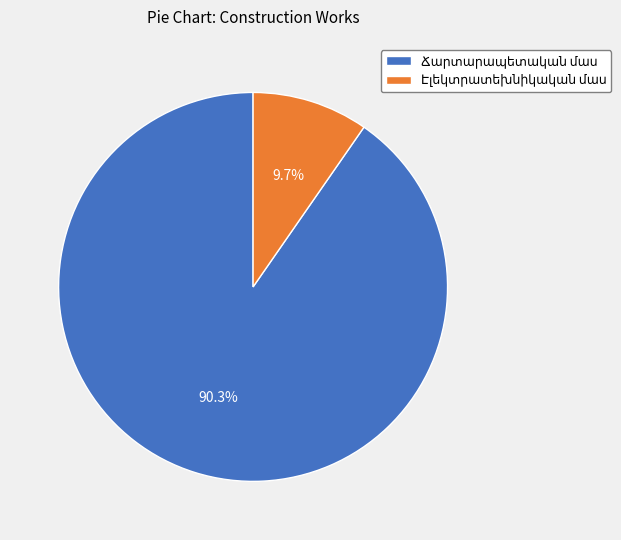

Is there any slice that represents more than half of the pie?

Yes